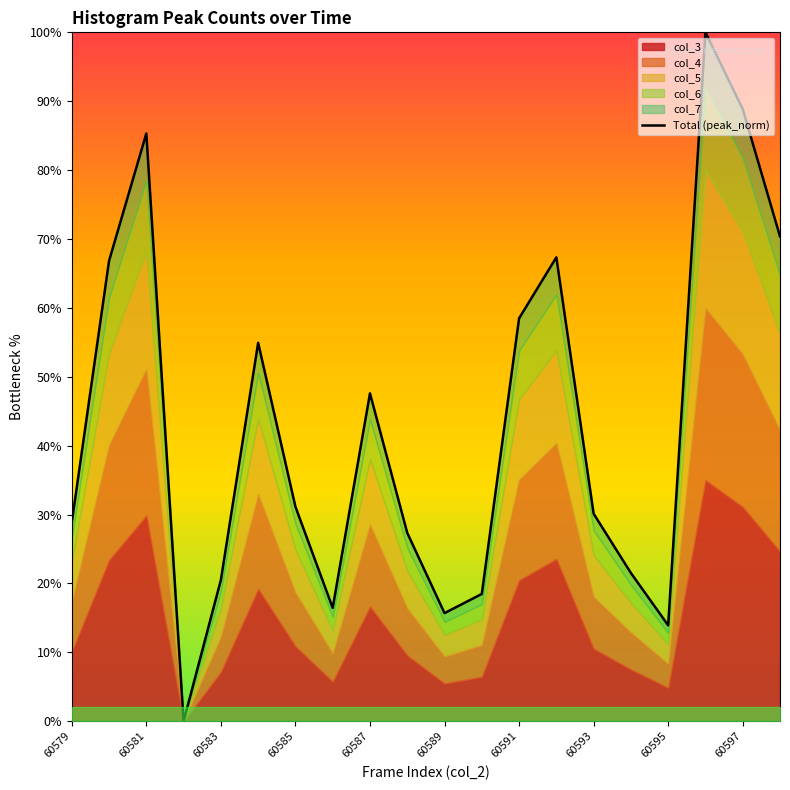

How many interior local peaks (higher than both neighbors) does the data have?

5